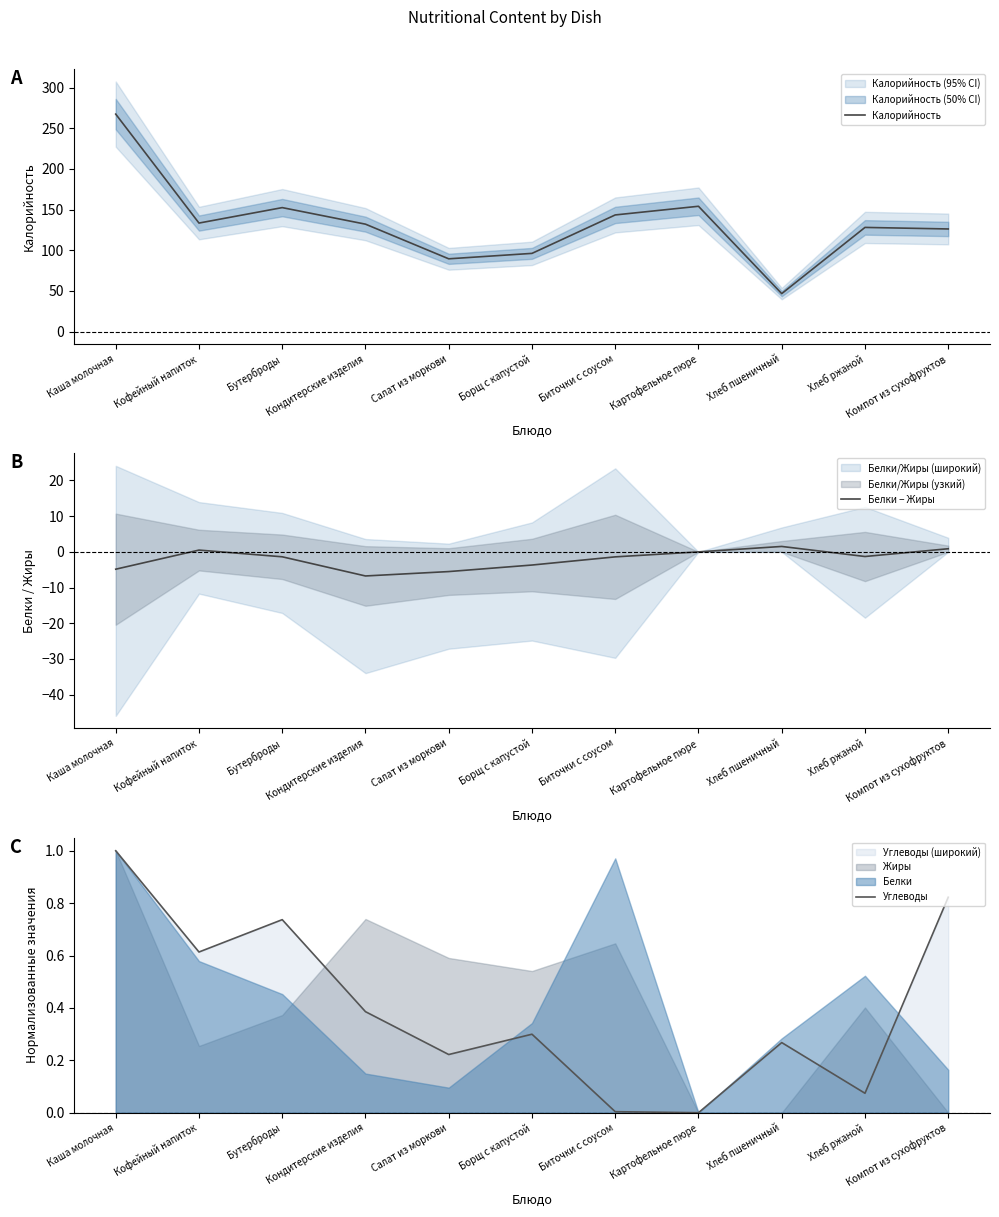

Where is Белки − Жиры nearest to the value -2?

Биточки с соусом